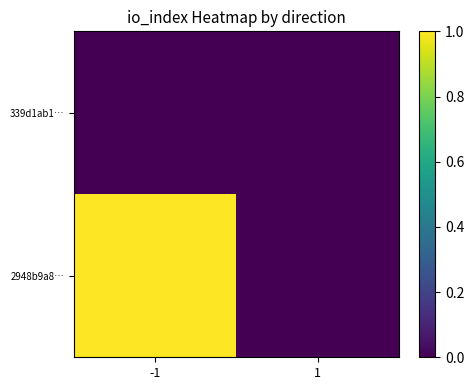

Which series changed the most between -1 and 1?

2948b9a8…